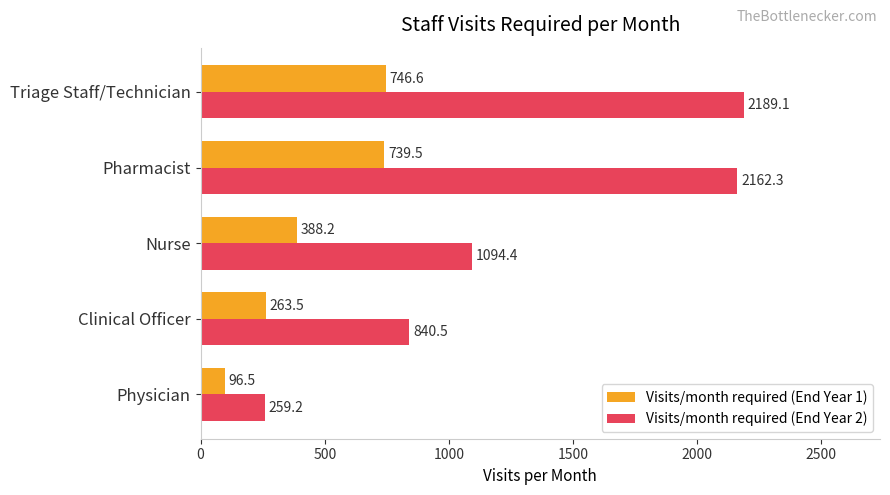

Count the number of data series in this chart.

2